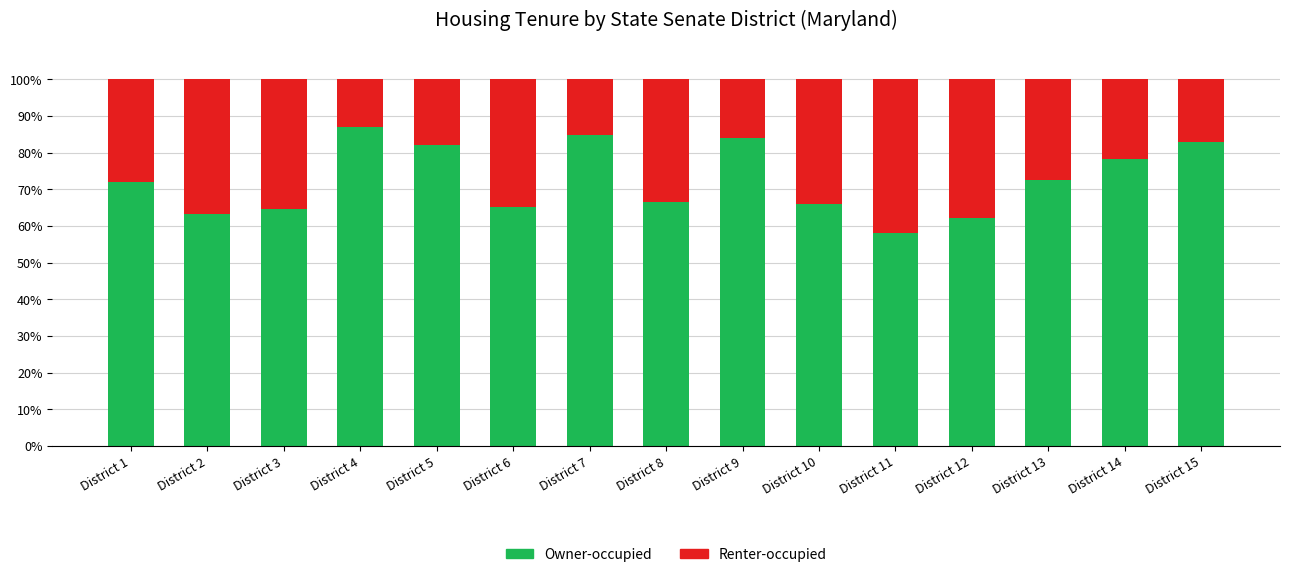

What is the total value across all series at District 10?

100.0